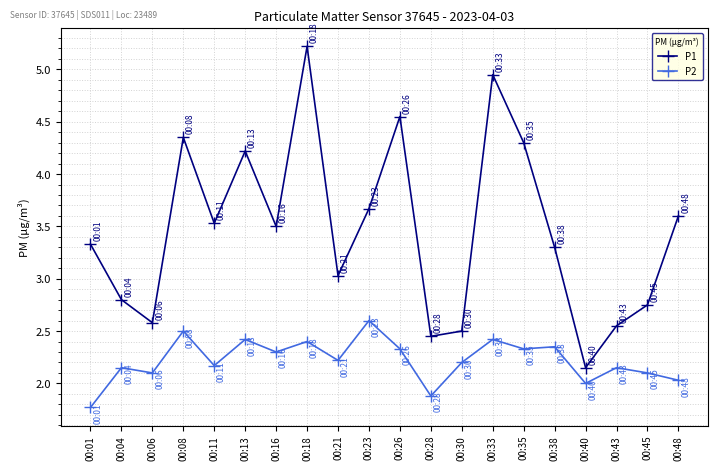

Where is the first local minimum for P1?

00:06